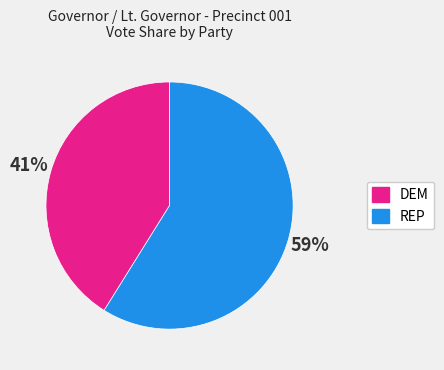

True or false: DEM accounts for 41% of the total.

True